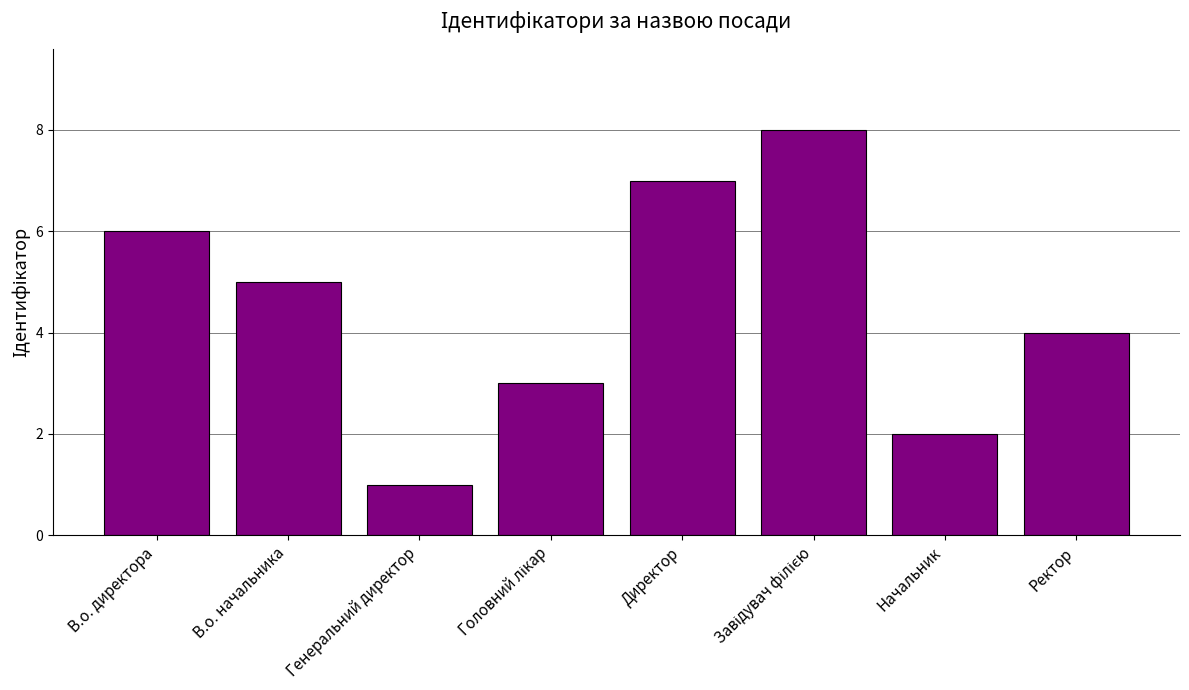

The value at Начальник is 1. True or false?

False